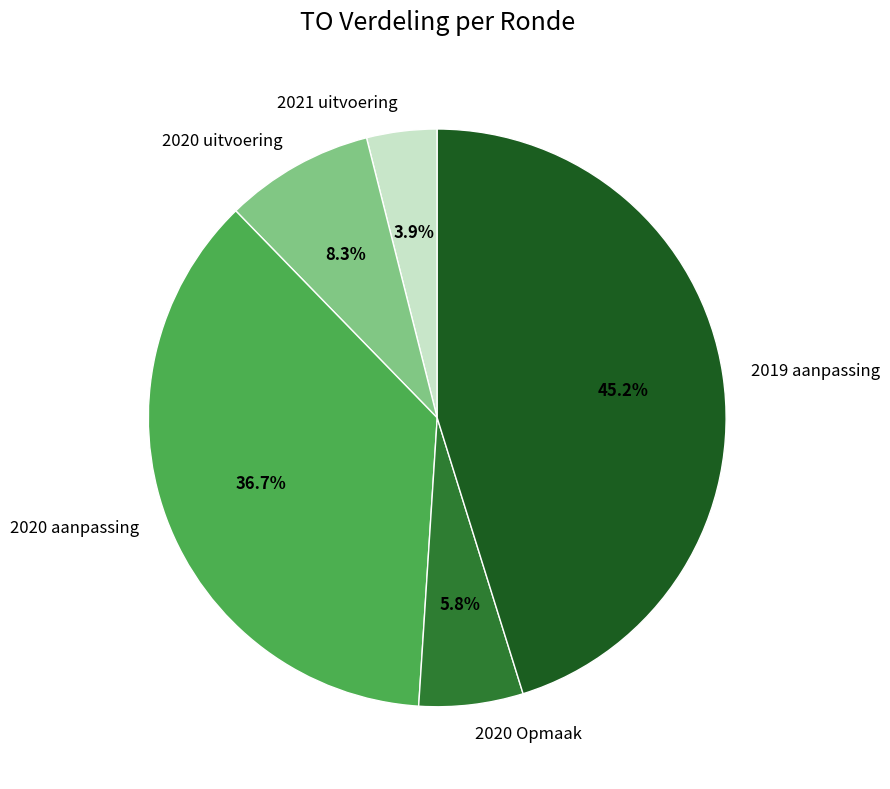

Does 2019 aanpassing represent more than half of the total?

No